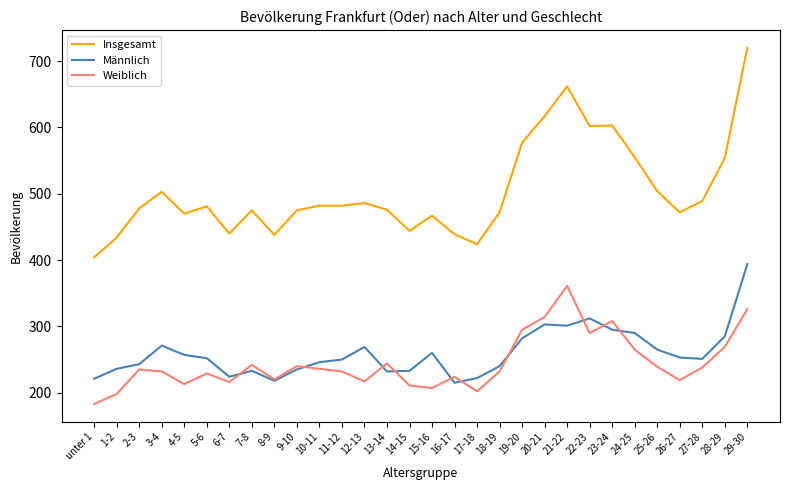

Is it true that Weiblich equals 308 at 23-24?

True